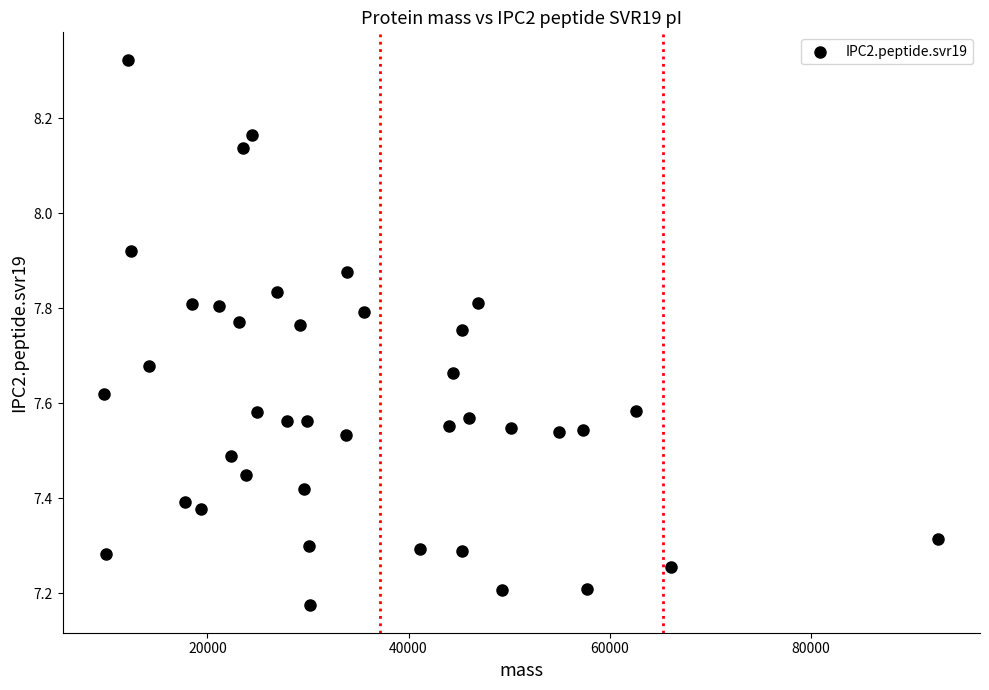

What is the range of Y values (max minus min)?

1.1